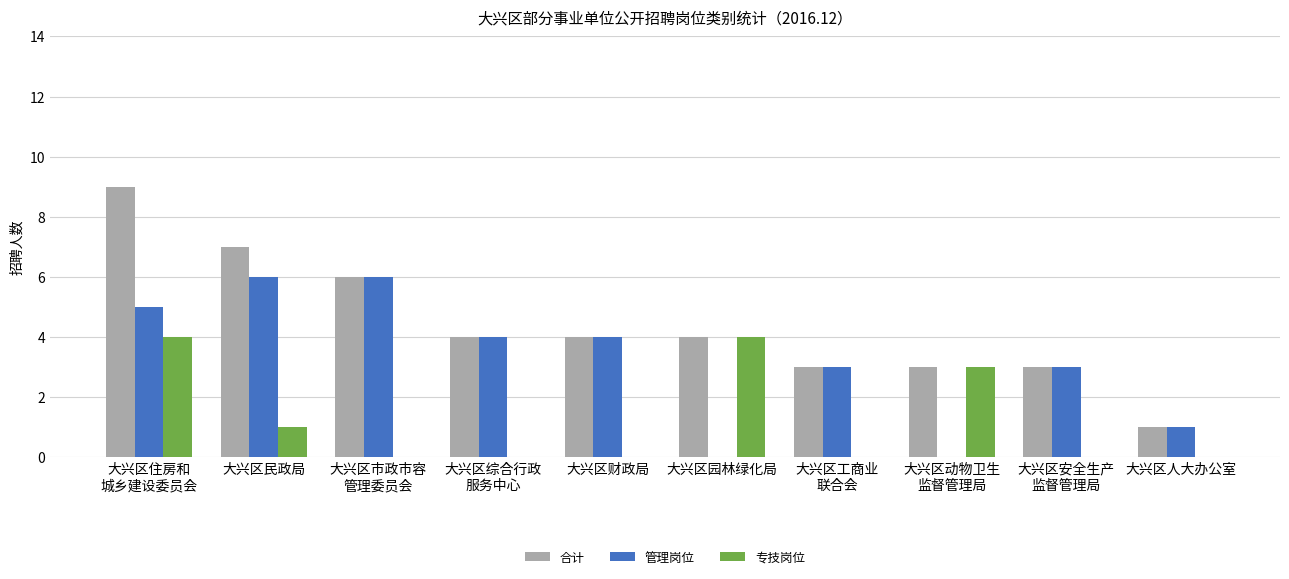

The value of 管理岗位 at 大兴区园林绿化局 is -4. True or false?

False